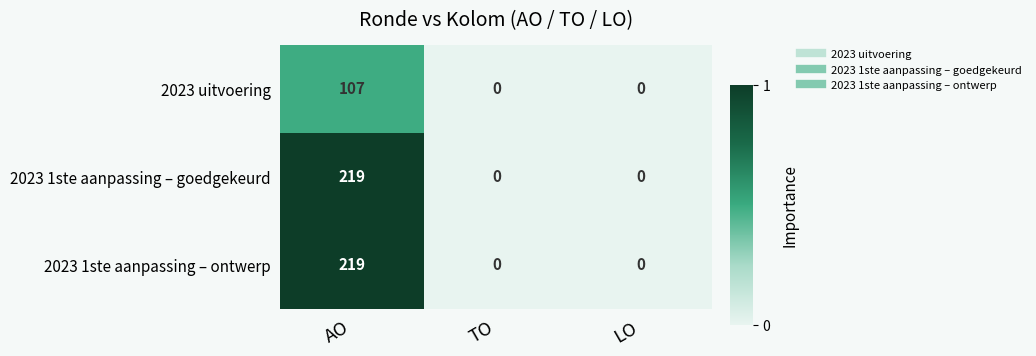

At which category does the chart reach its peak across all series?

AO